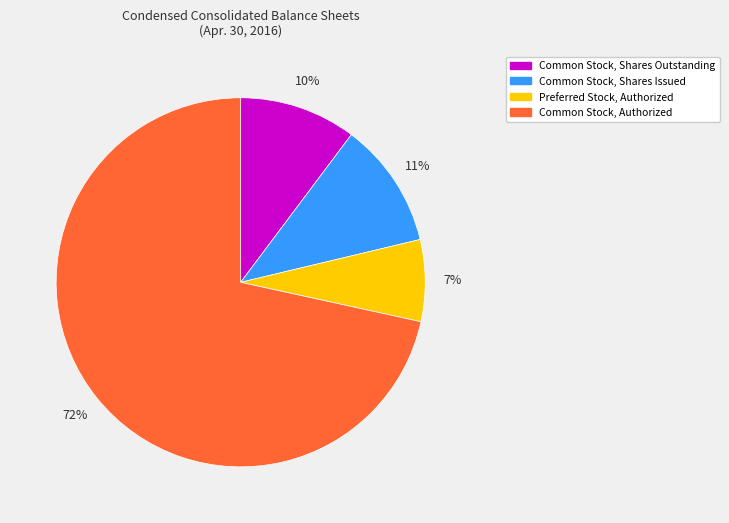

Count the number of slices in the pie.

4